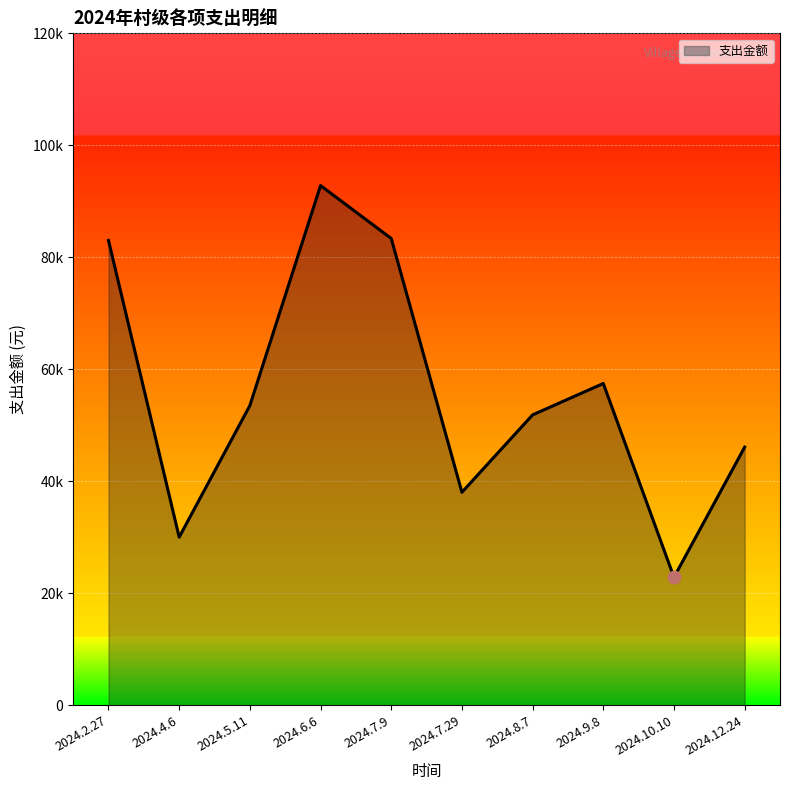

Approximately how many times larger is the value at 2024.7.29 compared to 2024.4.6?

1.3